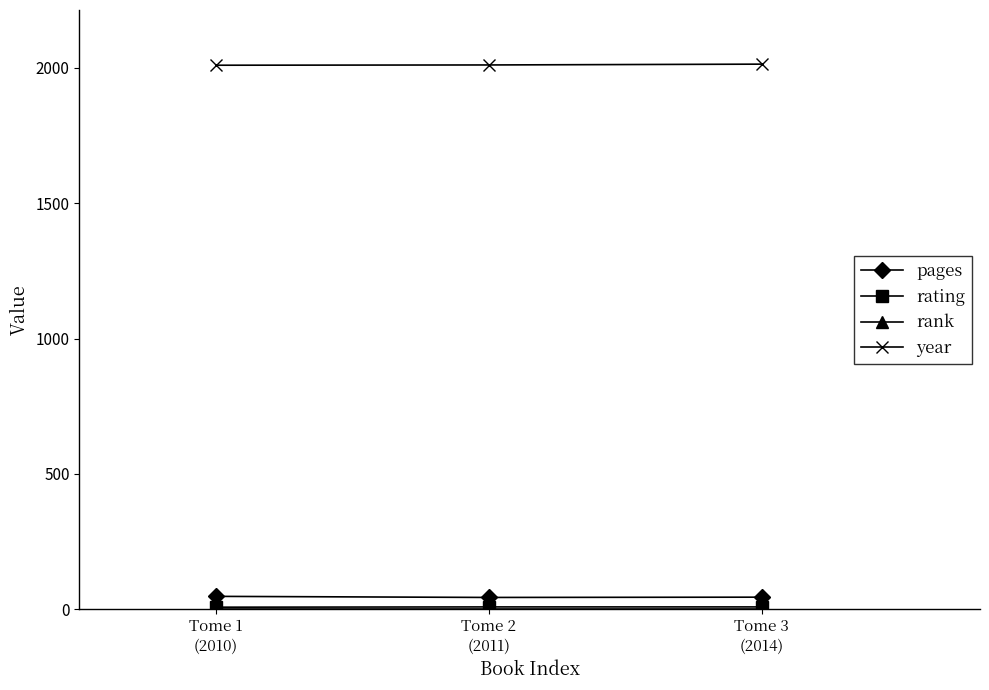

What is the lowest value of the year series?

2010